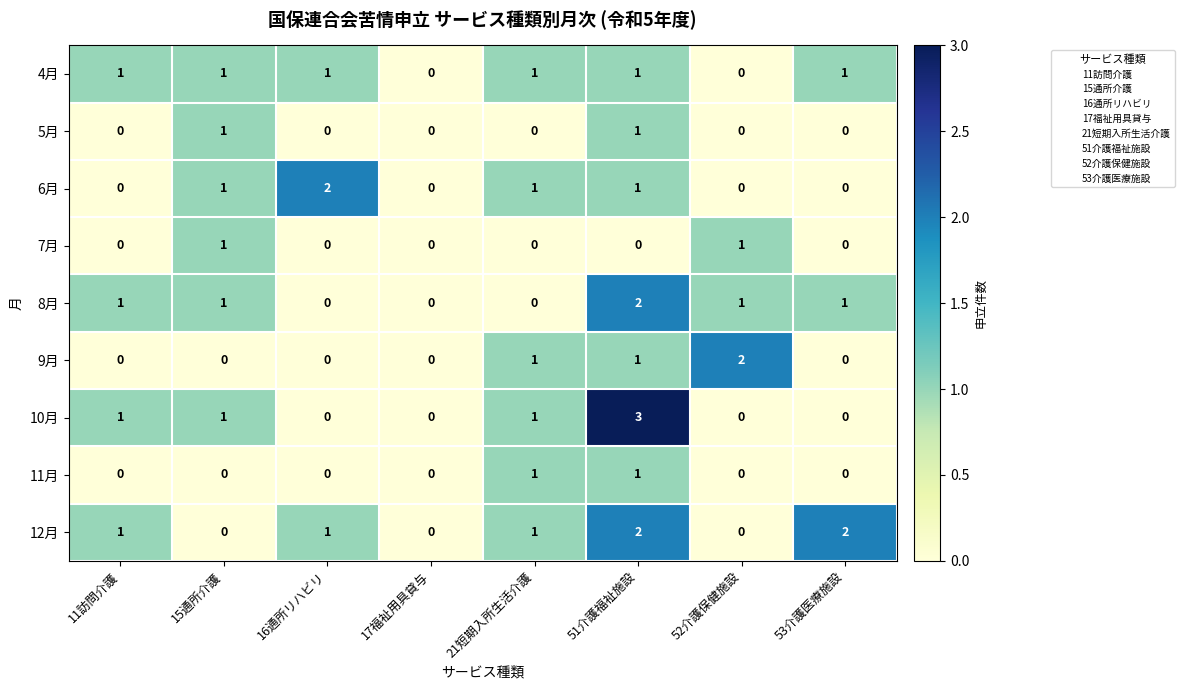

Which series has the largest total across all categories?

12月